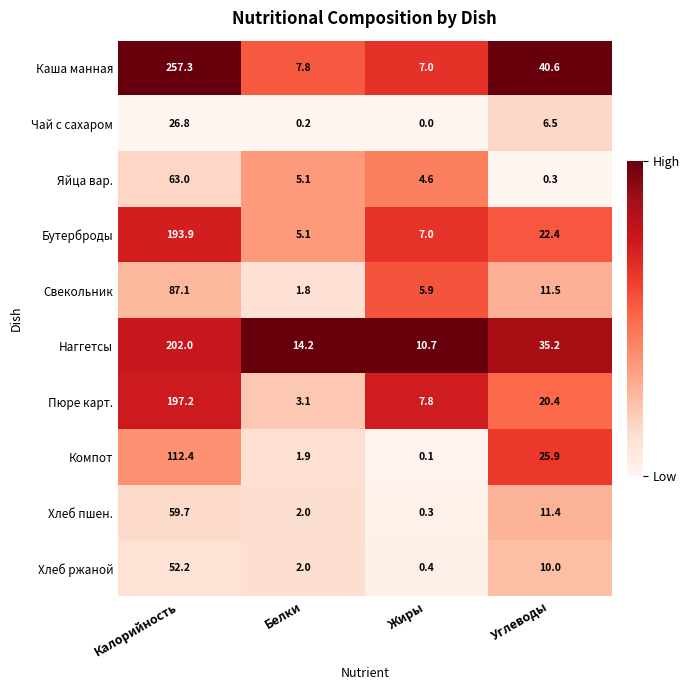

List the series in order of their peak value, lowest first.

Чай с сахаром, Хлеб ржаной, Хлеб пшен., Яйца вар., Свекольник, Компот, Бутерброды, Пюре карт., Наггетсы, Каша манная